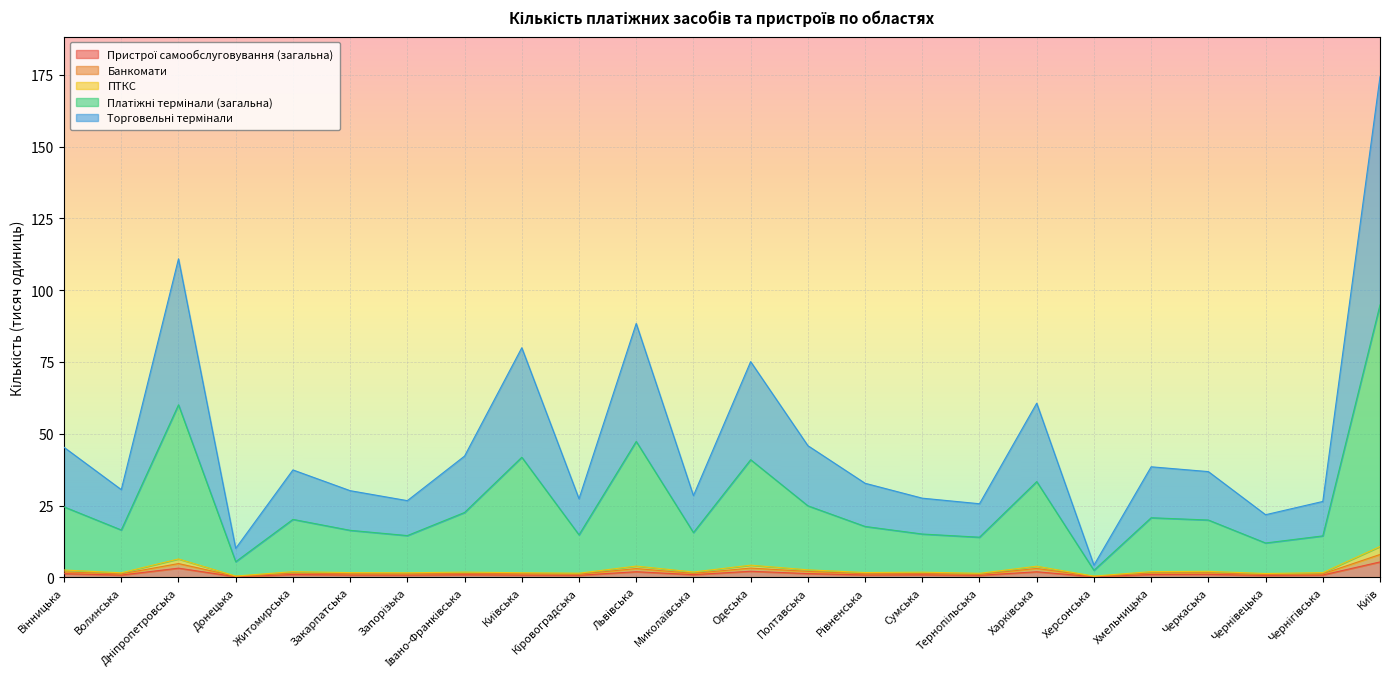

How many lines are shown in the chart?

5